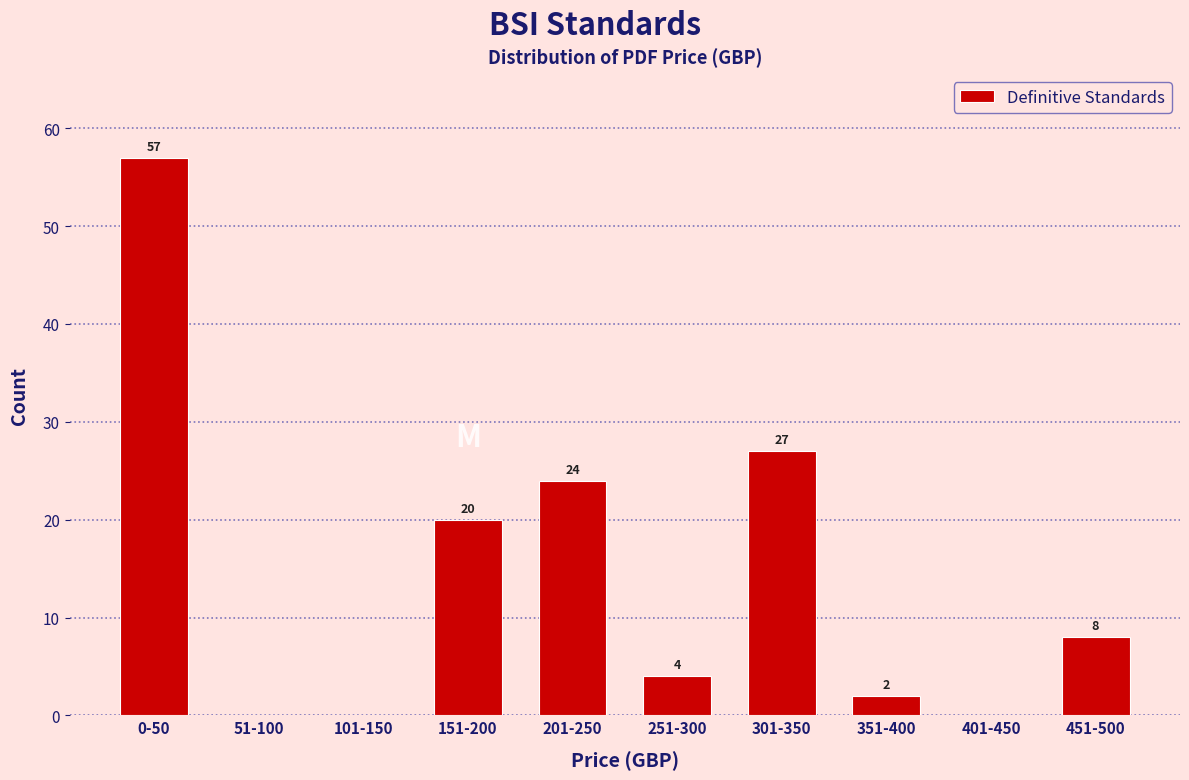

Reading left to right, list all the values displayed in this chart.

0-50=57	51-100=0	101-150=0	151-200=20	201-250=24	251-300=4	301-350=27	351-400=2	401-450=0	451-500=8